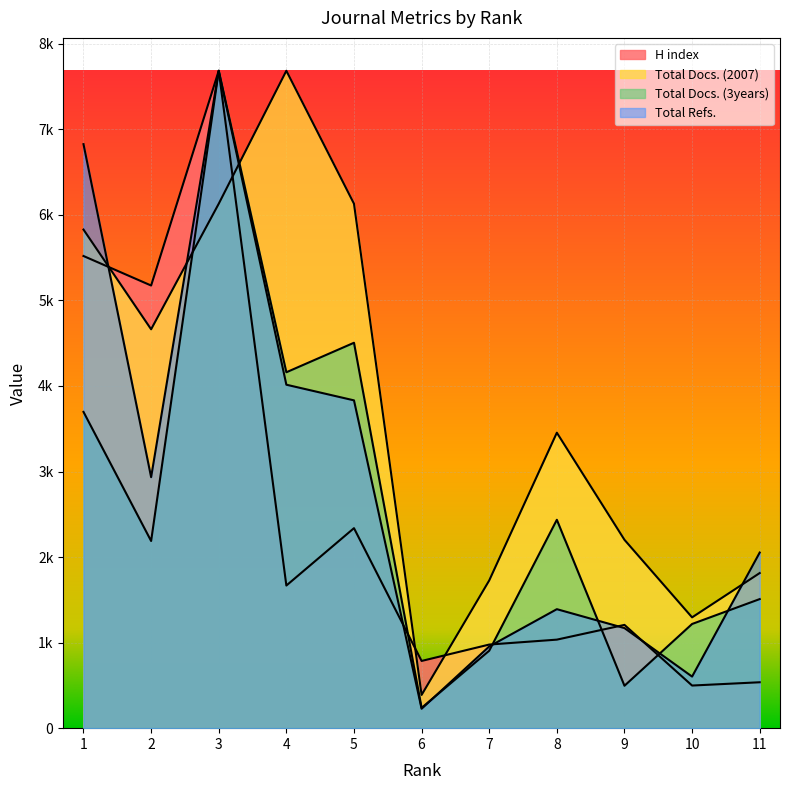

What is the difference between the highest and lowest values at 10?

796.9